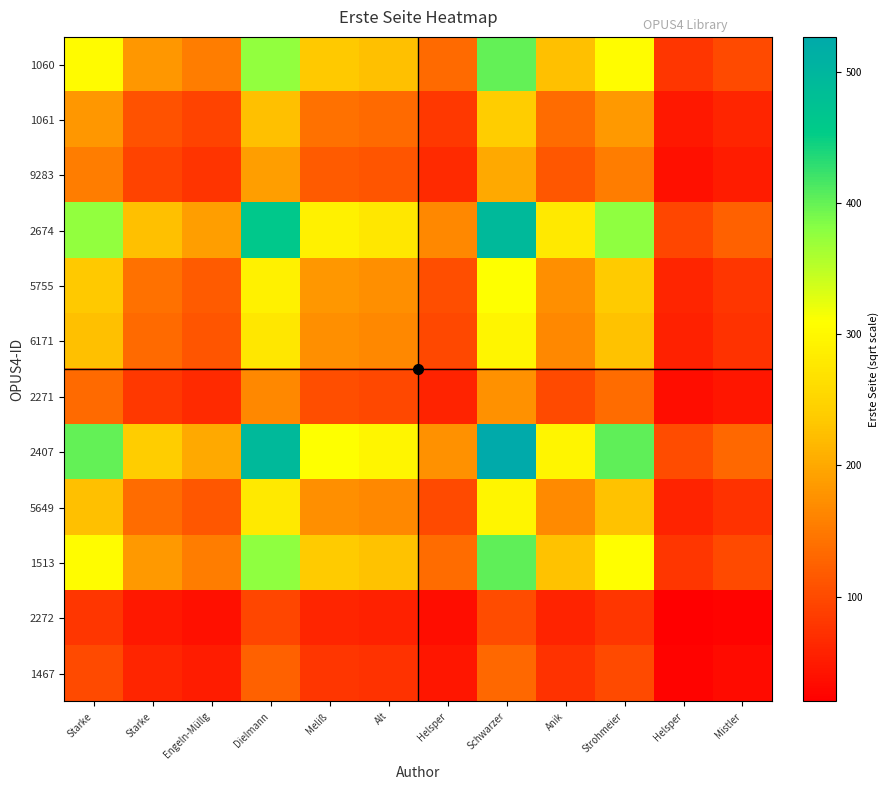

Reading left to right, transcribe all the data shown in this chart.

1060: Starke=305.0	Starke=182.3	Engeln-Müllg=153.2	Dielmann=375.0	Meliß=235.6	Alt=225.0	Helsper=134.1	Schwarzer=400.9	Anik=225.7	Strohmeier=307.0	Helsper=78.1	Mistler=100.3
1061: Starke=182.3	Starke=109.0	Engeln-Müllg=91.6	Dielmann=224.2	Meliß=140.8	Alt=134.5	Helsper=80.2	Schwarzer=239.7	Anik=134.9	Strohmeier=183.5	Helsper=46.7	Mistler=60.0
9283: Starke=153.2	Starke=91.6	Engeln-Müllg=77.0	Dielmann=188.4	Meliß=118.4	Alt=113.1	Helsper=67.4	Schwarzer=201.4	Anik=113.4	Strohmeier=154.2	Helsper=39.2	Mistler=50.4
2674: Starke=375.0	Starke=224.2	Engeln-Müllg=188.4	Dielmann=461.0	Meliß=289.7	Alt=276.6	Helsper=164.9	Schwarzer=492.9	Anik=277.5	Strohmeier=377.4	Helsper=96.0	Mistler=123.3
5755: Starke=235.6	Starke=140.8	Engeln-Müllg=118.4	Dielmann=289.7	Meliß=182.0	Alt=173.8	Helsper=103.6	Schwarzer=309.7	Anik=174.3	Strohmeier=237.1	Helsper=60.3	Mistler=77.5
6171: Starke=225.0	Starke=134.5	Engeln-Müllg=113.1	Dielmann=276.6	Meliß=173.8	Alt=166.0	Helsper=99.0	Schwarzer=295.8	Anik=166.5	Strohmeier=226.5	Helsper=57.6	Mistler=74.0
2271: Starke=134.1	Starke=80.2	Engeln-Müllg=67.4	Dielmann=164.9	Meliß=103.6	Alt=99.0	Helsper=59.0	Schwarzer=176.3	Anik=99.3	Strohmeier=135.0	Helsper=34.4	Mistler=44.1
2407: Starke=400.9	Starke=239.7	Engeln-Müllg=201.4	Dielmann=492.9	Meliß=309.7	Alt=295.8	Helsper=176.3	Schwarzer=527.0	Anik=296.7	Strohmeier=403.5	Helsper=102.7	Mistler=131.9
5649: Starke=225.7	Starke=134.9	Engeln-Müllg=113.4	Dielmann=277.5	Meliß=174.3	Alt=166.5	Helsper=99.3	Schwarzer=296.7	Anik=167.0	Strohmeier=227.2	Helsper=57.8	Mistler=74.2
1513: Starke=307.0	Starke=183.5	Engeln-Müllg=154.2	Dielmann=377.4	Meliß=237.1	Alt=226.5	Helsper=135.0	Schwarzer=403.5	Anik=227.2	Strohmeier=309.0	Helsper=78.6	Mistler=101.0
2272: Starke=78.1	Starke=46.7	Engeln-Müllg=39.2	Dielmann=96.0	Meliß=60.3	Alt=57.6	Helsper=34.4	Schwarzer=102.7	Anik=57.8	Strohmeier=78.6	Helsper=20.0	Mistler=25.7
1467: Starke=100.3	Starke=60.0	Engeln-Müllg=50.4	Dielmann=123.3	Meliß=77.5	Alt=74.0	Helsper=44.1	Schwarzer=131.9	Anik=74.2	Strohmeier=101.0	Helsper=25.7	Mistler=33.0